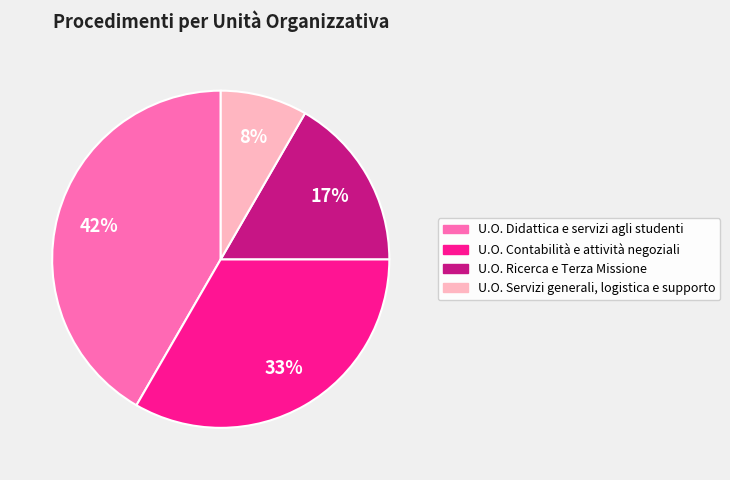

Count the number of slices in the pie.

4